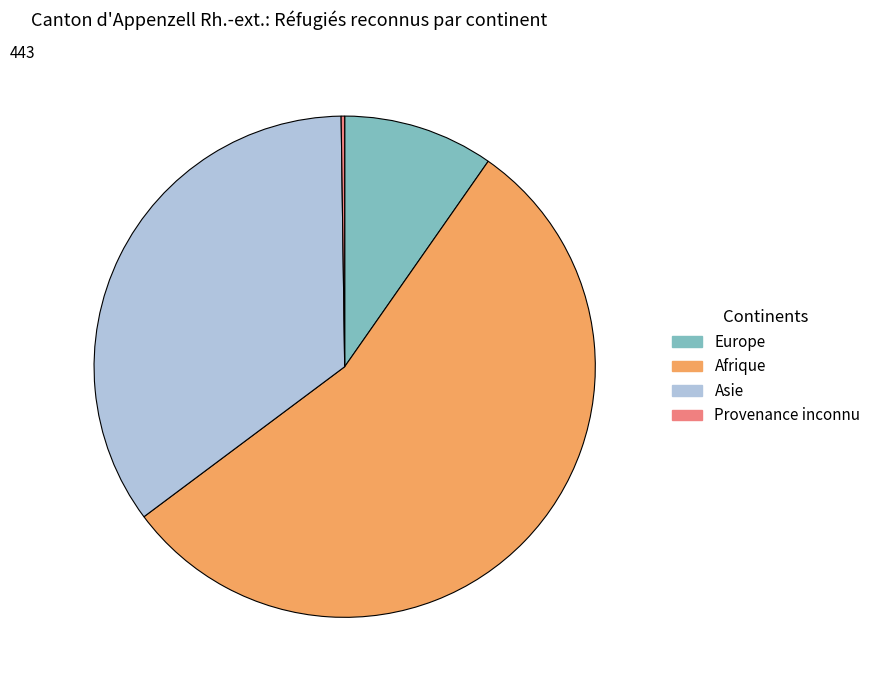

Is it true that Europe is 10% of the pie?

True